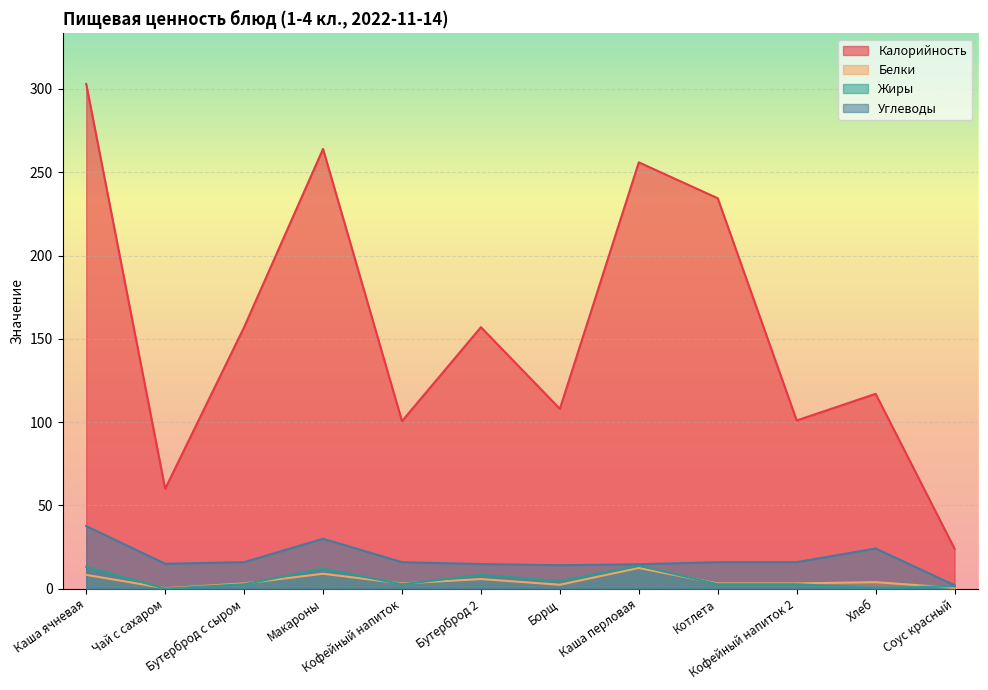

What is the value of the Углеводы point at the 5th from the left?

15.9